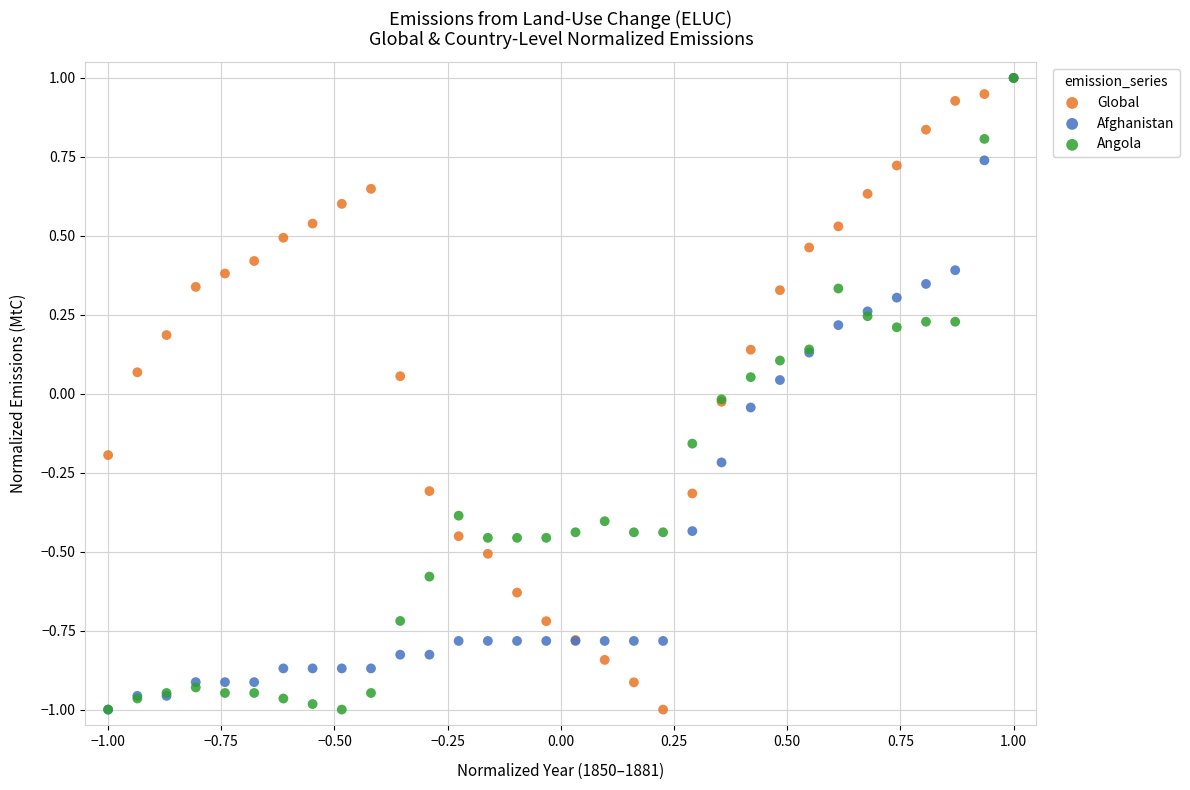

What are all the series names shown in the legend?

Global, Afghanistan, Angola